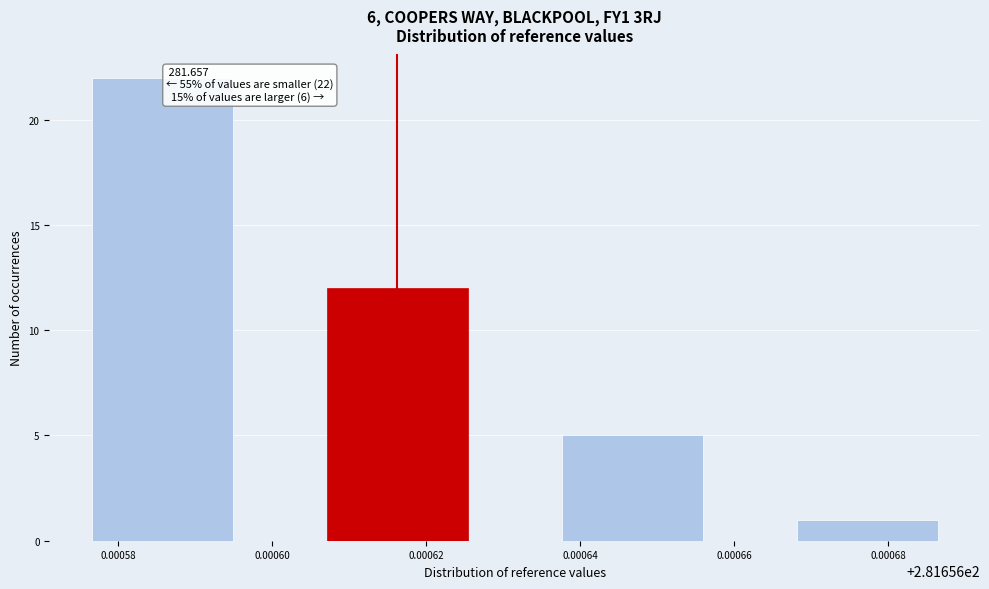

Reading left to right, transcribe all the data shown in this chart.

0.00058=22	0.00062=12	0.00064=5	0.00068=1